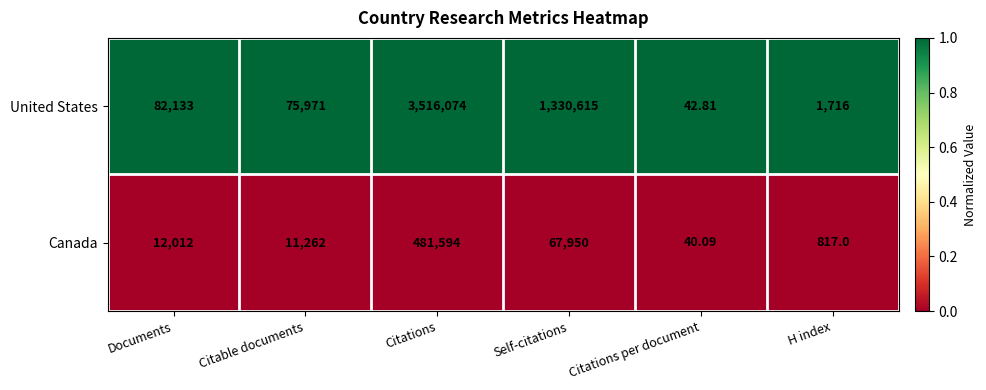

At which label does United States reach its minimum?

Citations per document